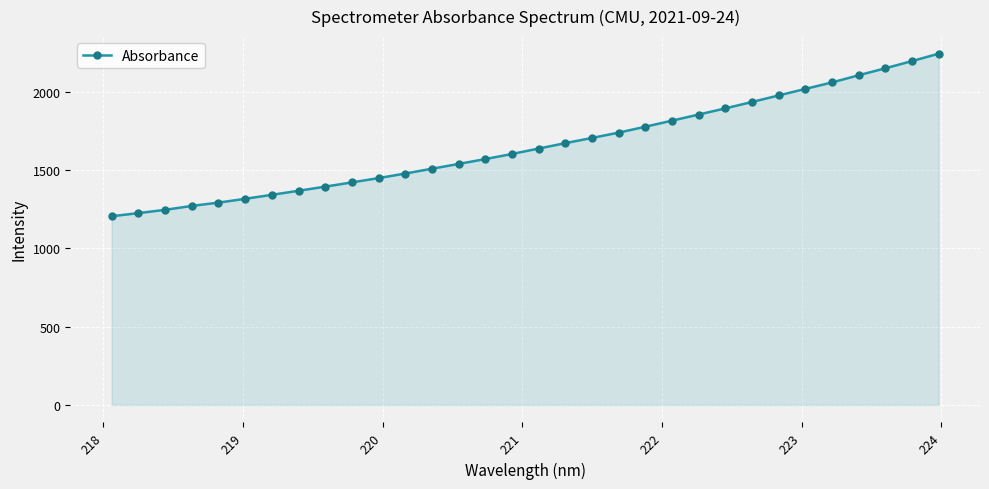

What is the average value?

1656.4